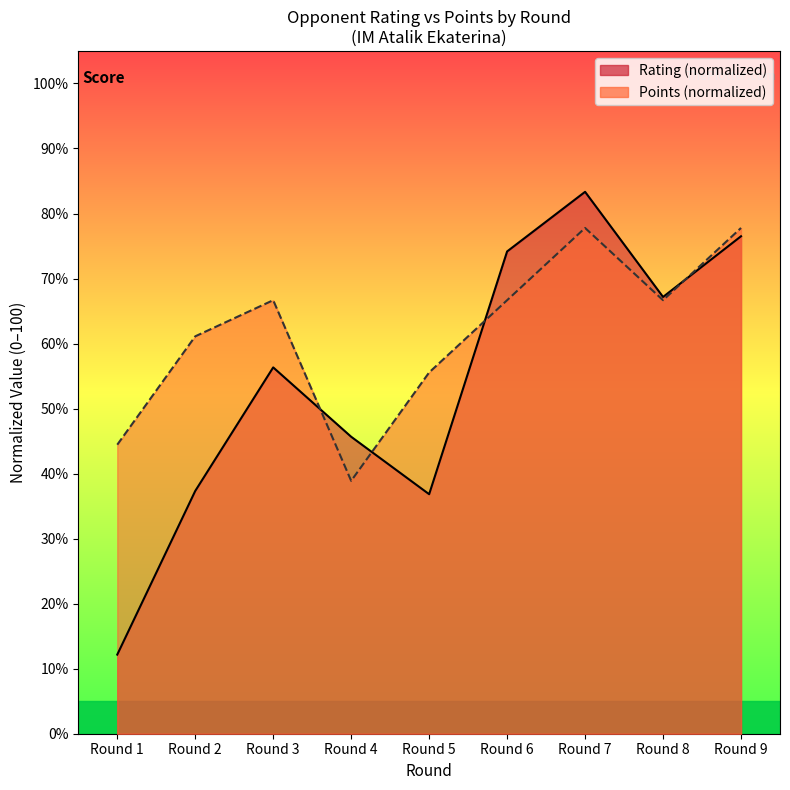

Is the value of Rating at Round 4 greater than the value of Points at Round 7?

No